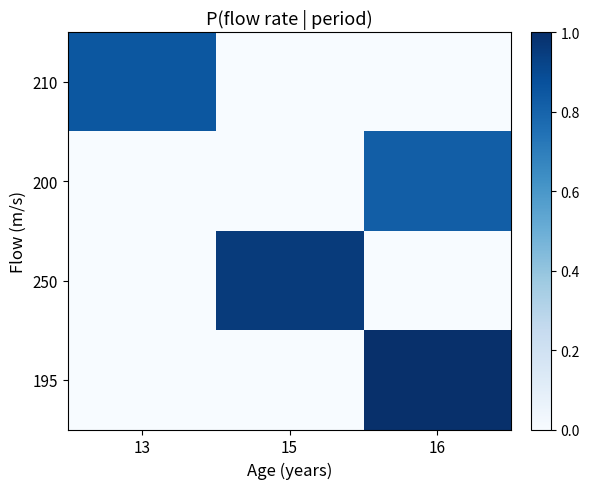

Which label corresponds to the largest value in the chart?

16